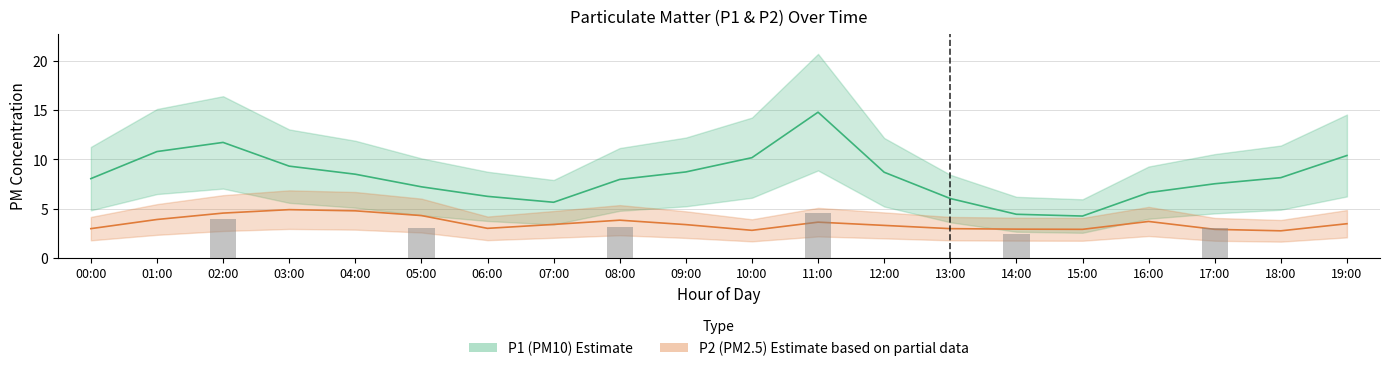

Where is P2 nearest to the value 3?

06:00